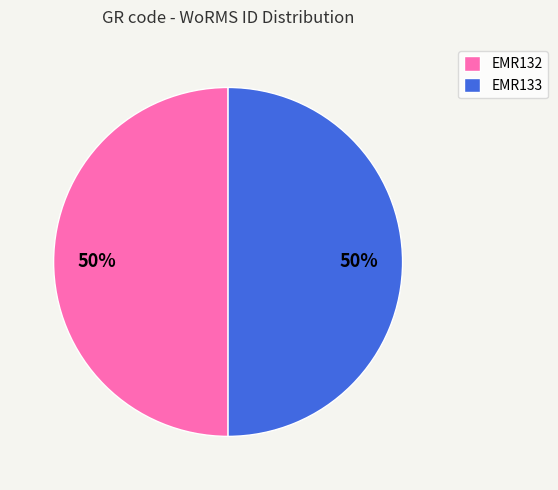

To the nearest percent, what is the combined percentage of EMR132 and EMR133?

100%